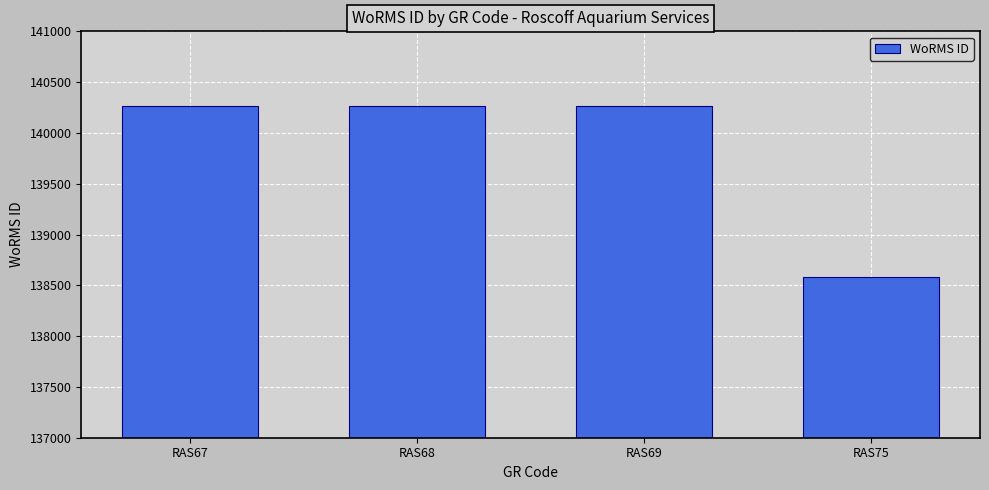

How many data points does each series have?

4